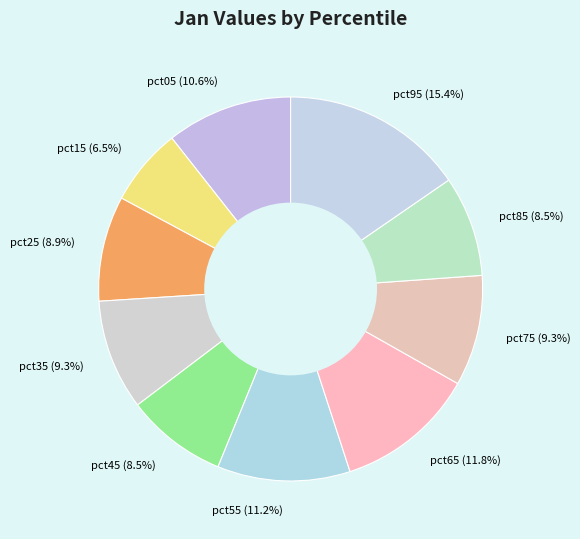

How much of the chart is everything except pct85 (8.5%)?

91.5%